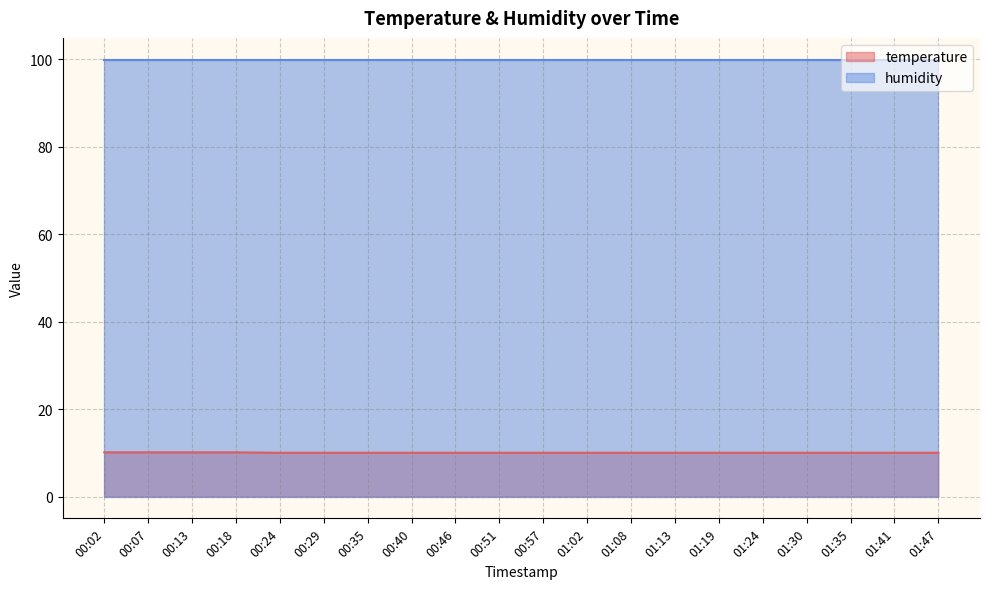

List the labels in order of value, smallest first.

00:24, 00:29, 00:35, 00:40, 00:46, 00:51, 00:57, 01:02, 01:08, 01:13, 01:19, 01:24, 01:30, 01:35, 01:41, 01:47, 00:02, 00:07, 00:13, 00:18